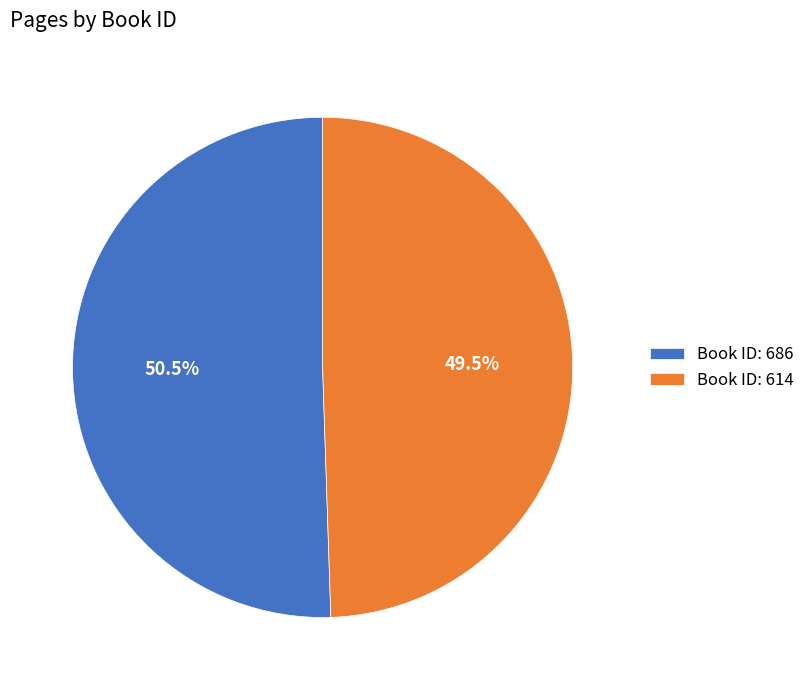

What percentage do Book ID: 614 and Book ID: 686 together represent?

100.0%